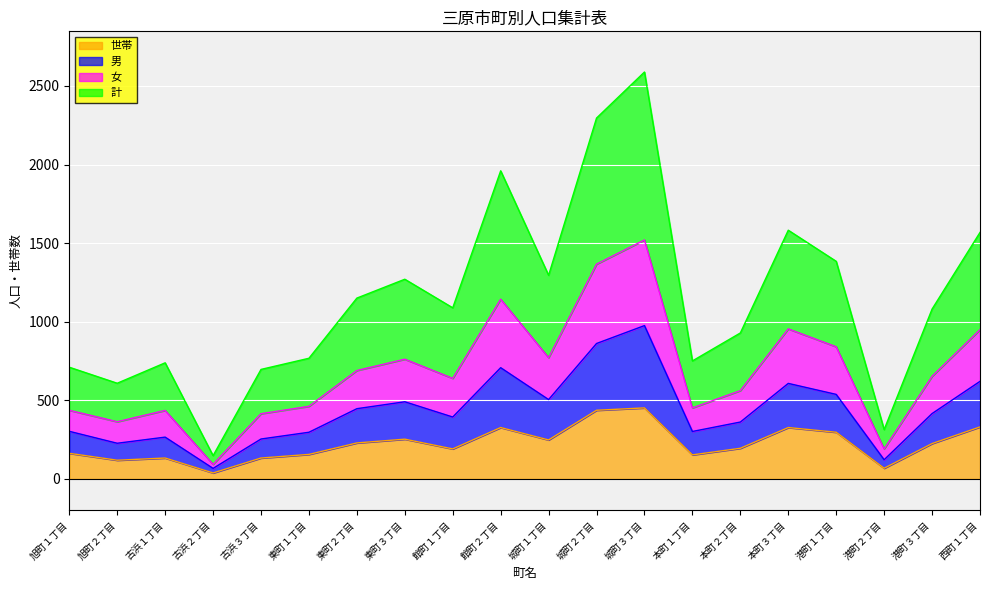

What are all the series names shown in the legend?

世帯, 男, 女, 計